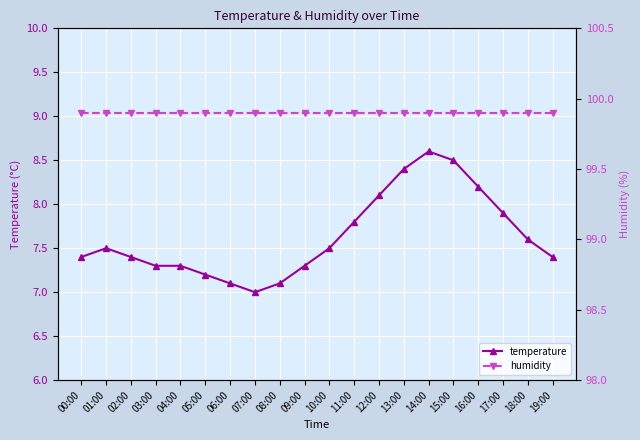

What is the greatest value displayed?

99.9